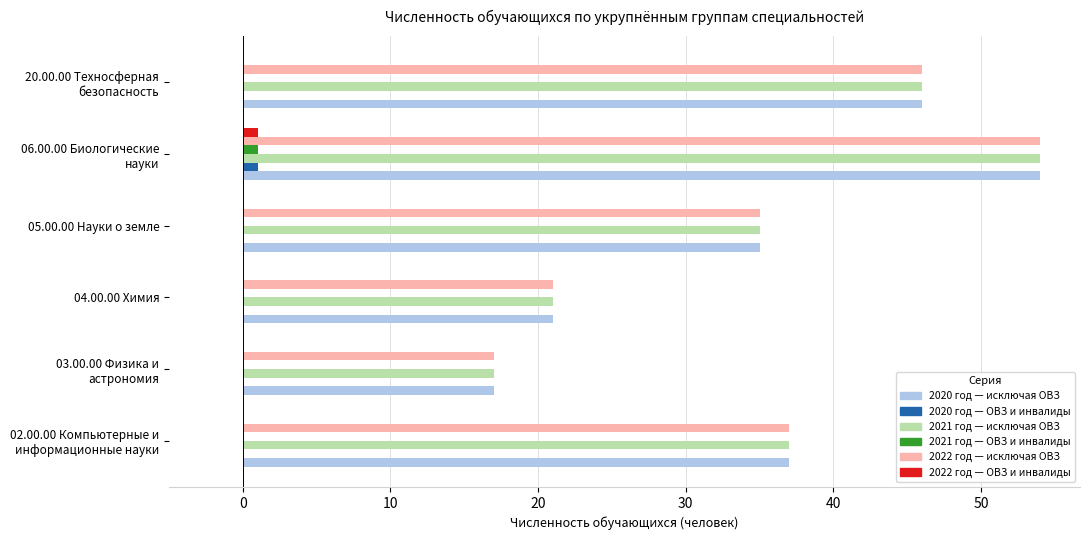

The 2020 год — исключая ОВЗ series shows 13 at 04.00.00 Химия. True or false?

False